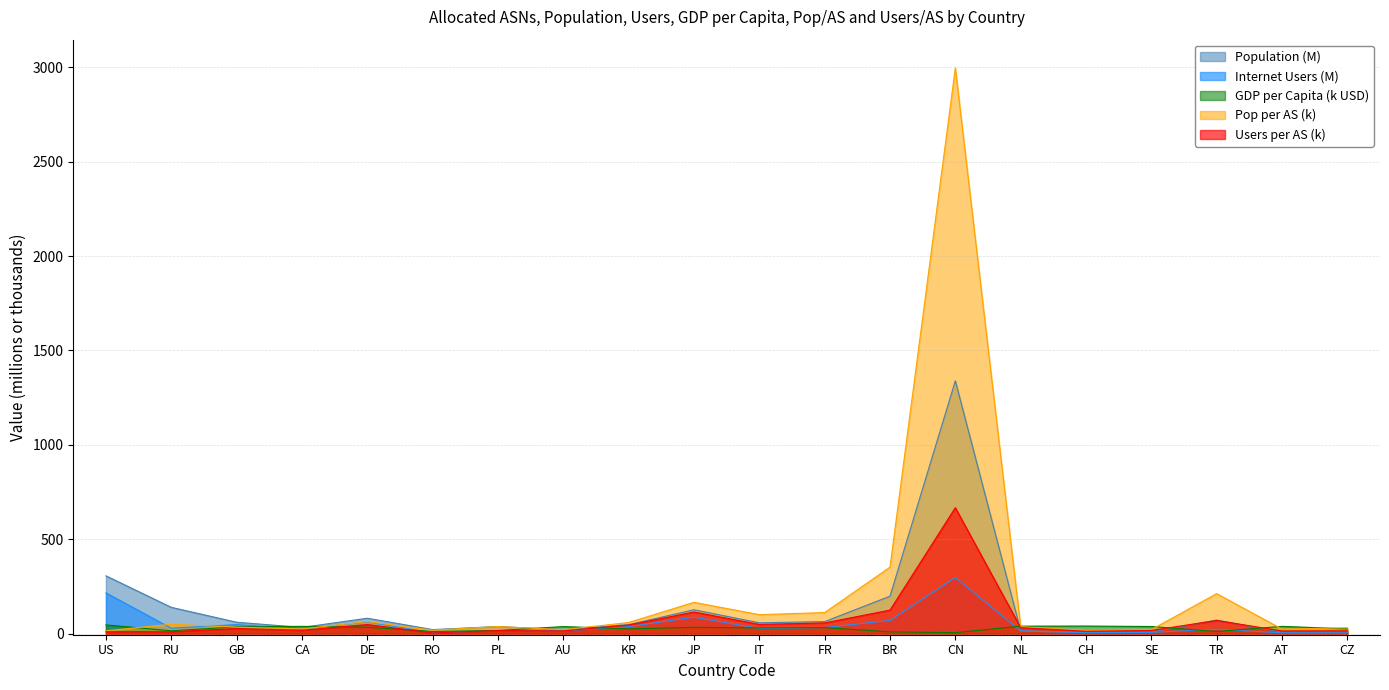

Does the chart have visible grid lines?

Yes